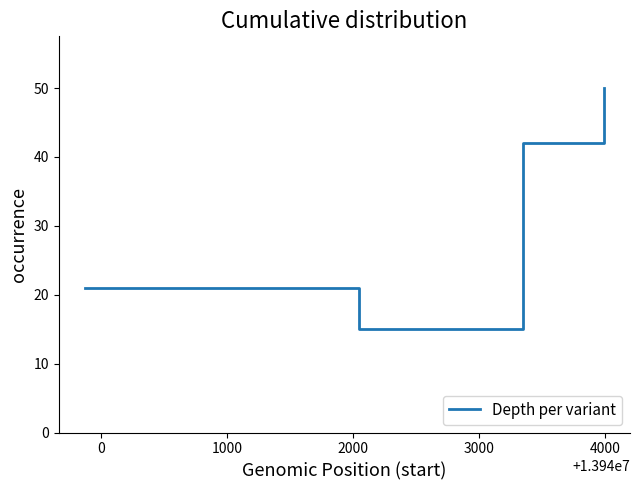

What is the sum of all values?

128